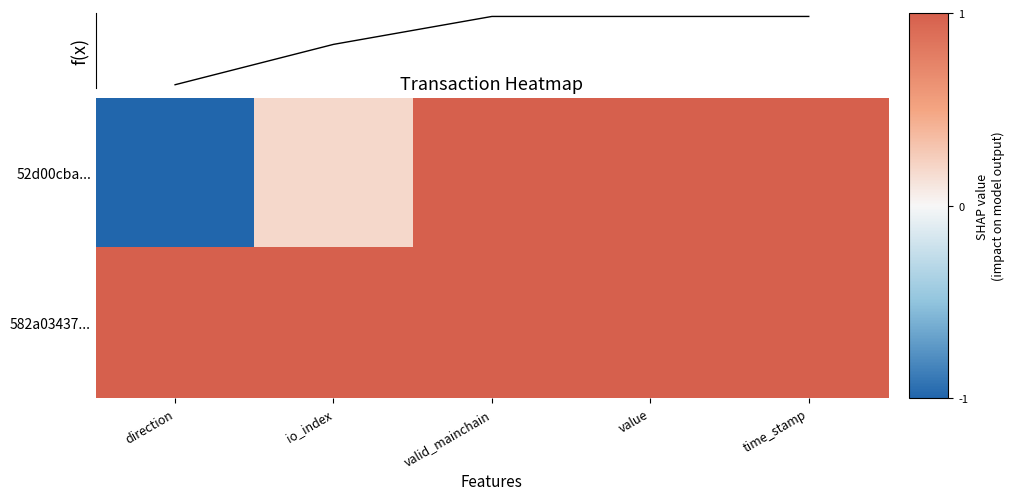

The value of 52d00cba... at time_stamp is 1.0. True or false?

True